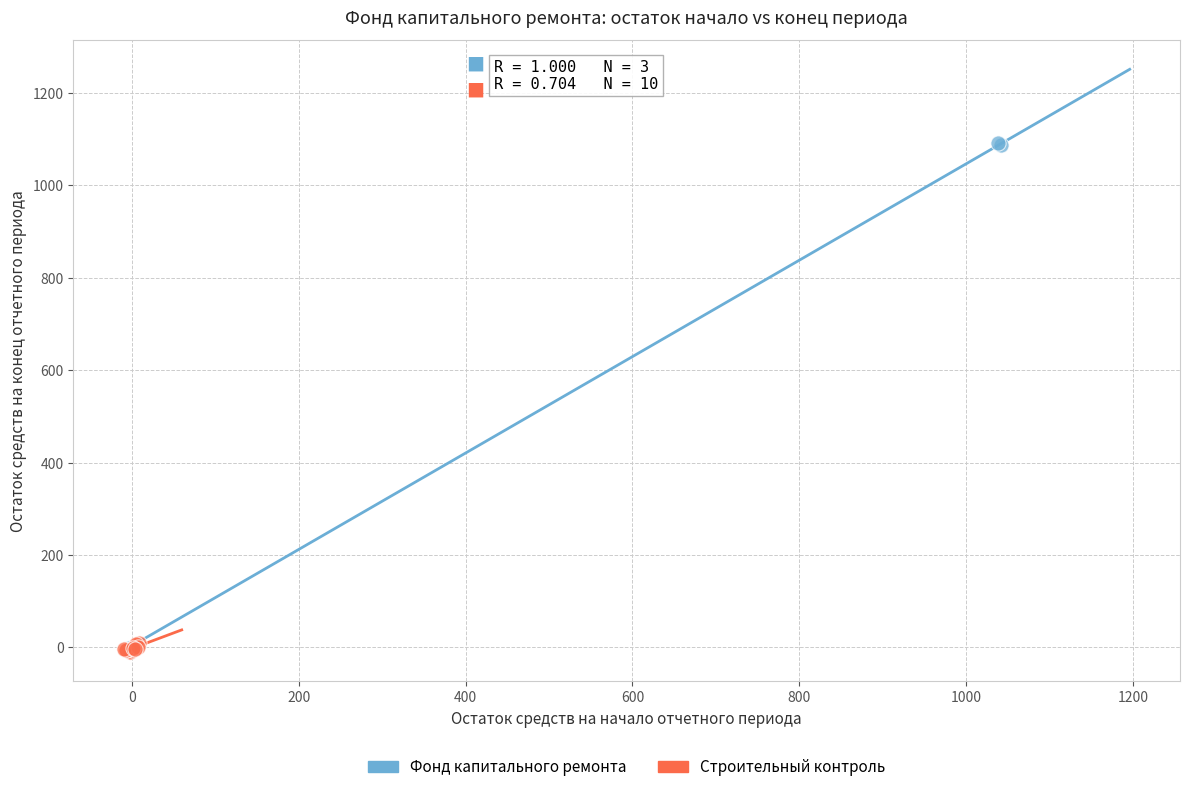

Which series has the widest spread of Y values?

Фонд капитального ремонта